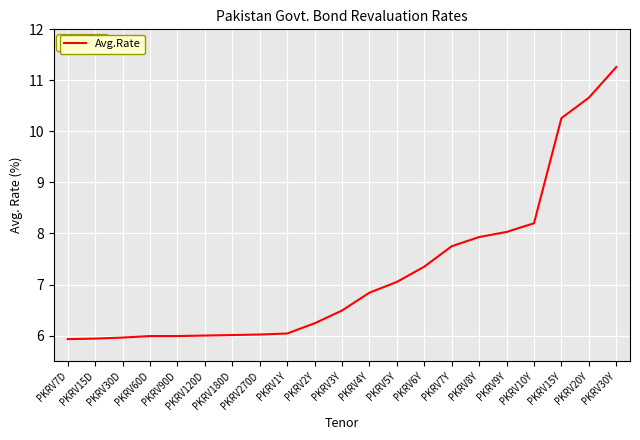

Approximately how many times larger is the value at PKRV5Y compared to PKRV30D?

1.2